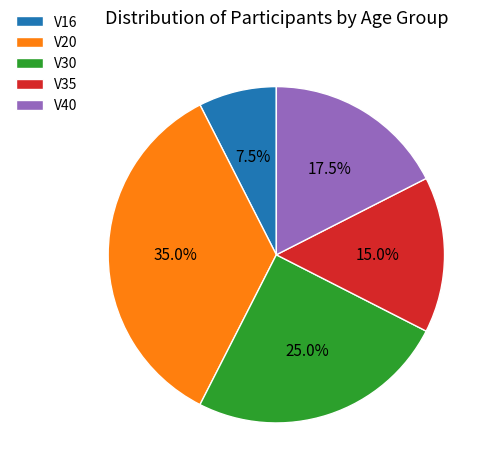

What is the ratio of the value at V30 to the value at V35?

1.7